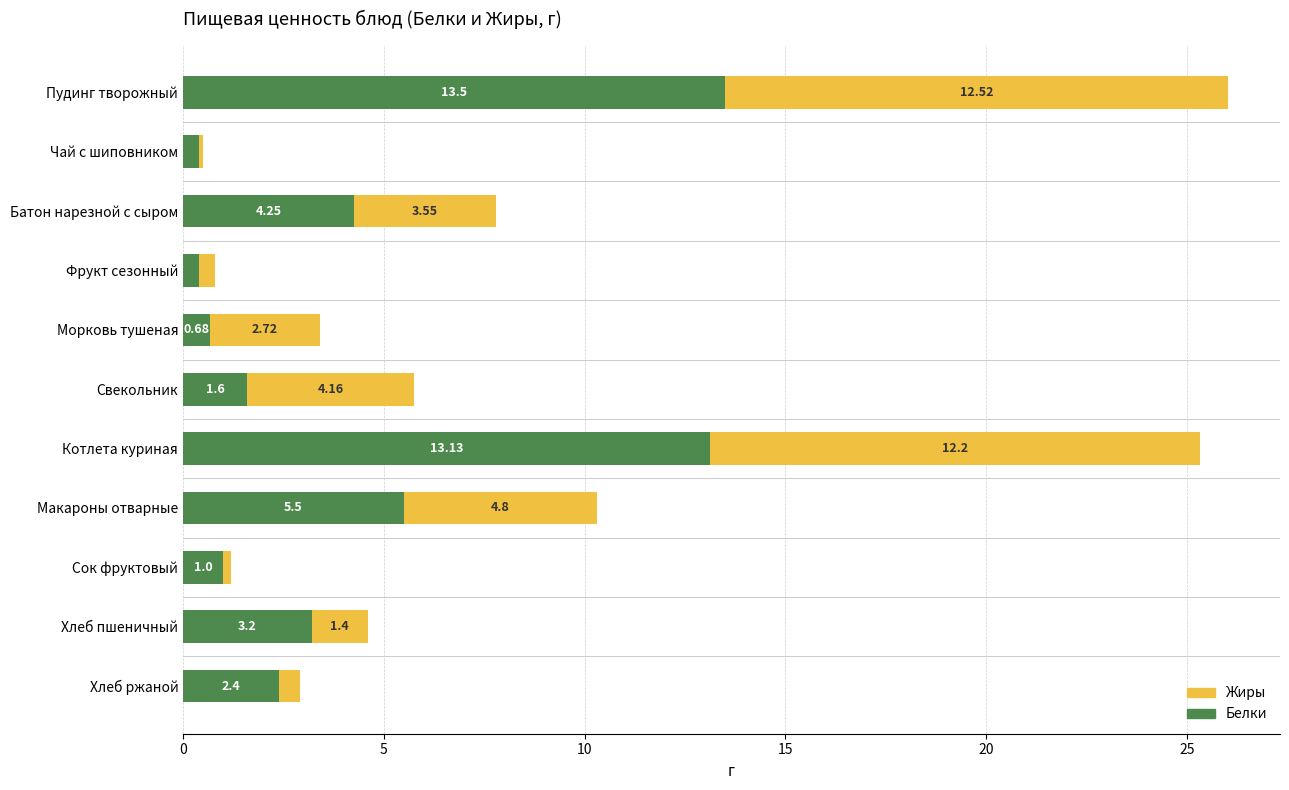

What is the sum of the Белки values at Макароны отварные and Свекольник?

7.1